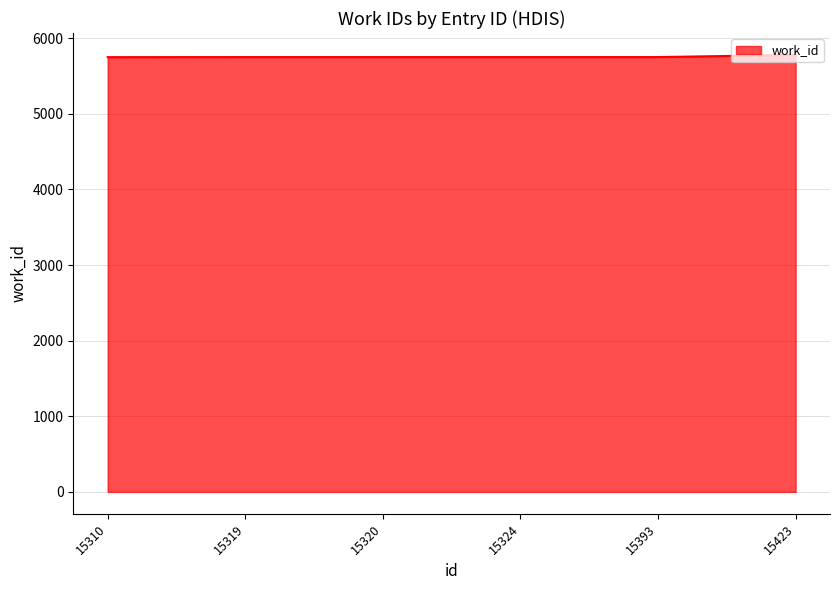

The value at 15320 is 5749. True or false?

True